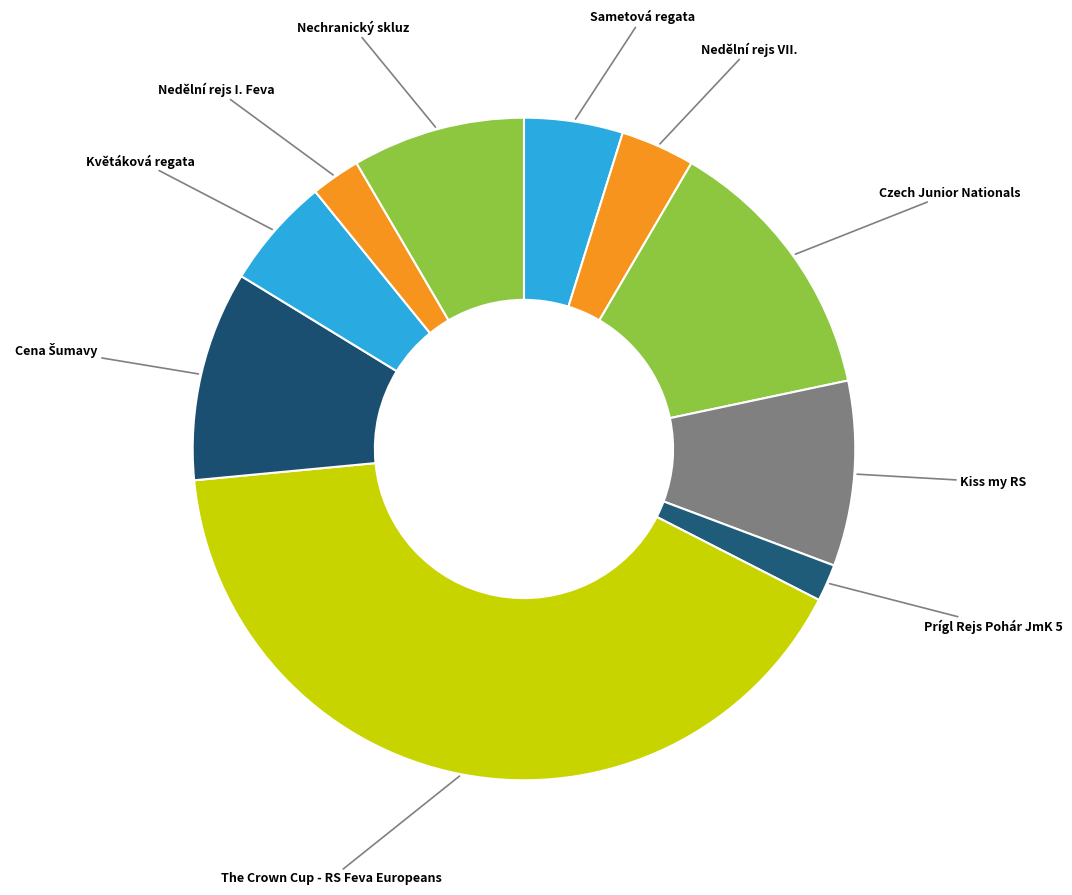

Which slice is the largest?

The Crown Cup - RS Feva Europeans